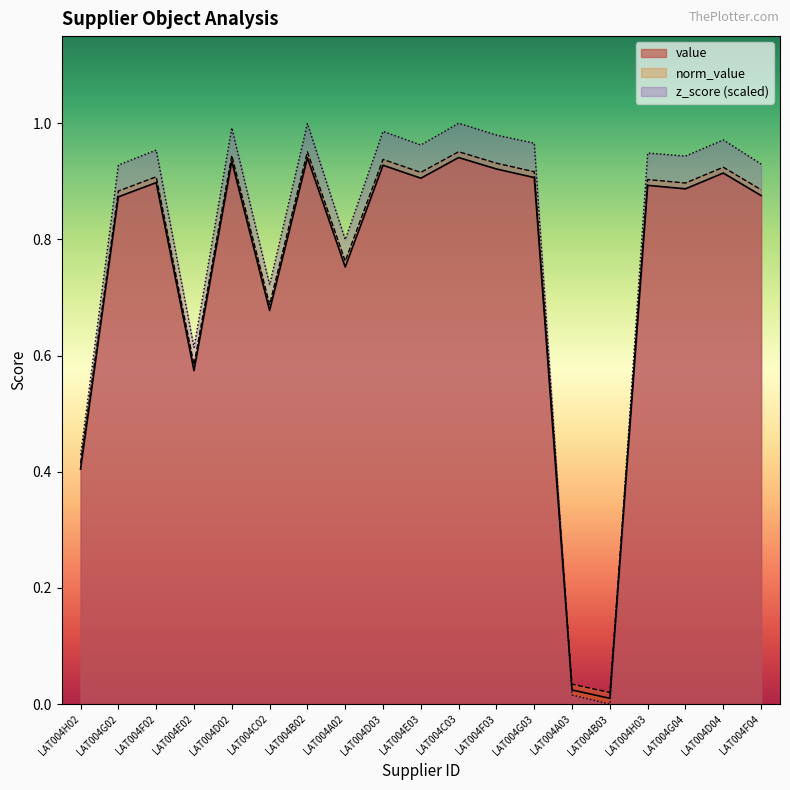

What are all the series names shown in the legend?

value, norm_value, z_score (scaled)